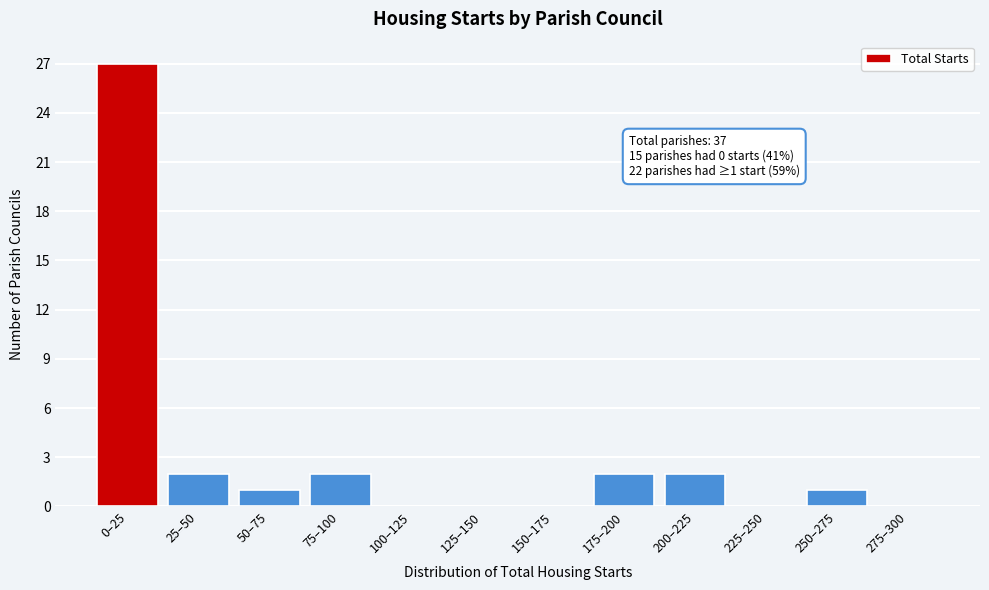

Reading left to right, what are all the values shown in this chart?

0–25=27	25–50=2	50–75=1	75–100=2	100–125=0	125–150=0	150–175=0	175–200=2	200–225=2	225–250=0	250–275=1	275–300=0